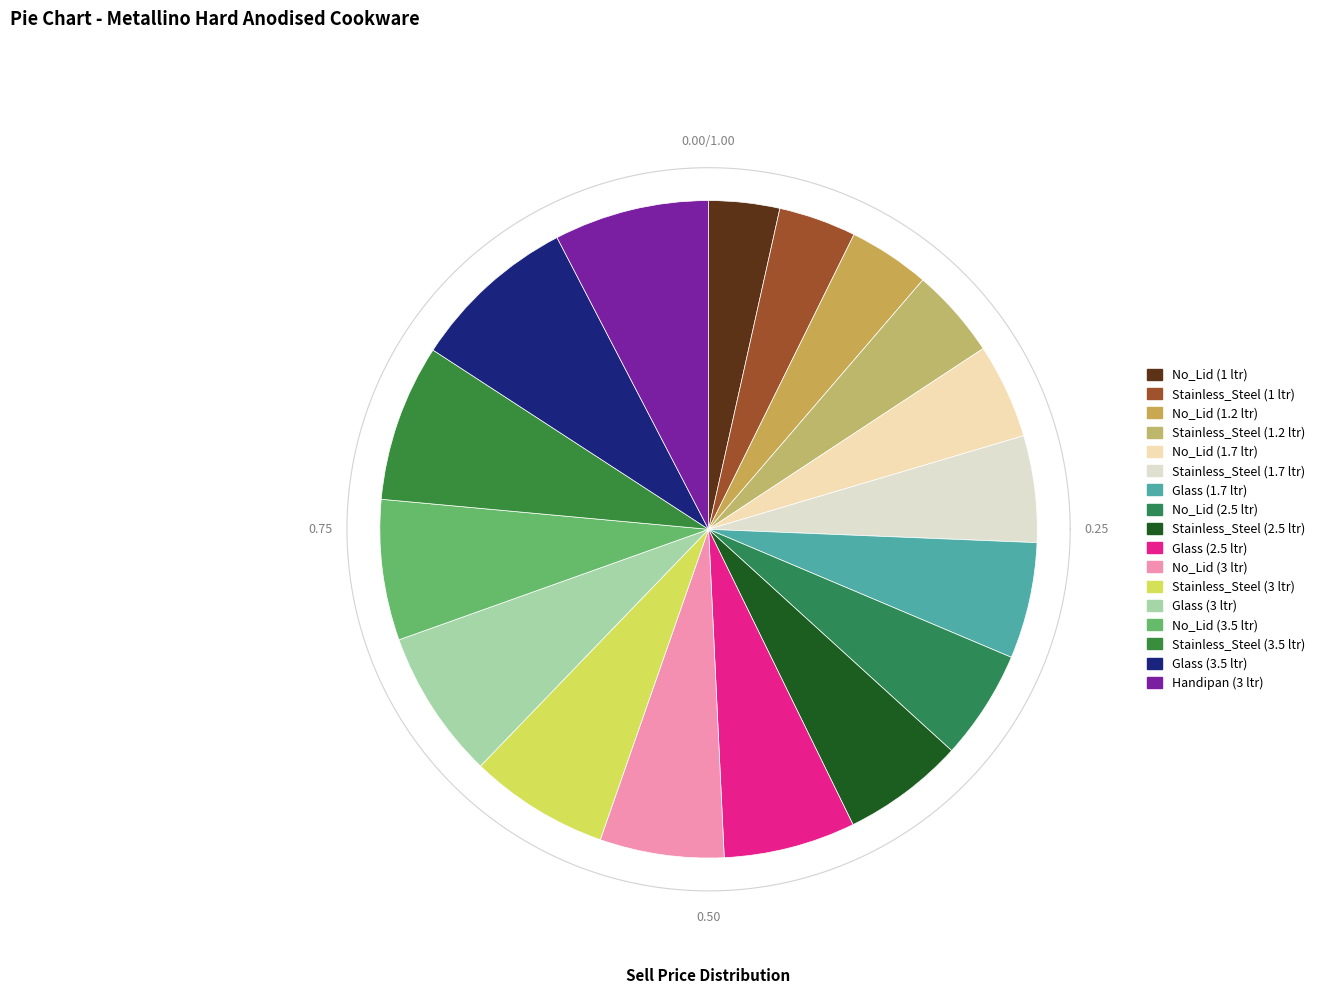

Count the number of slices in the pie.

17